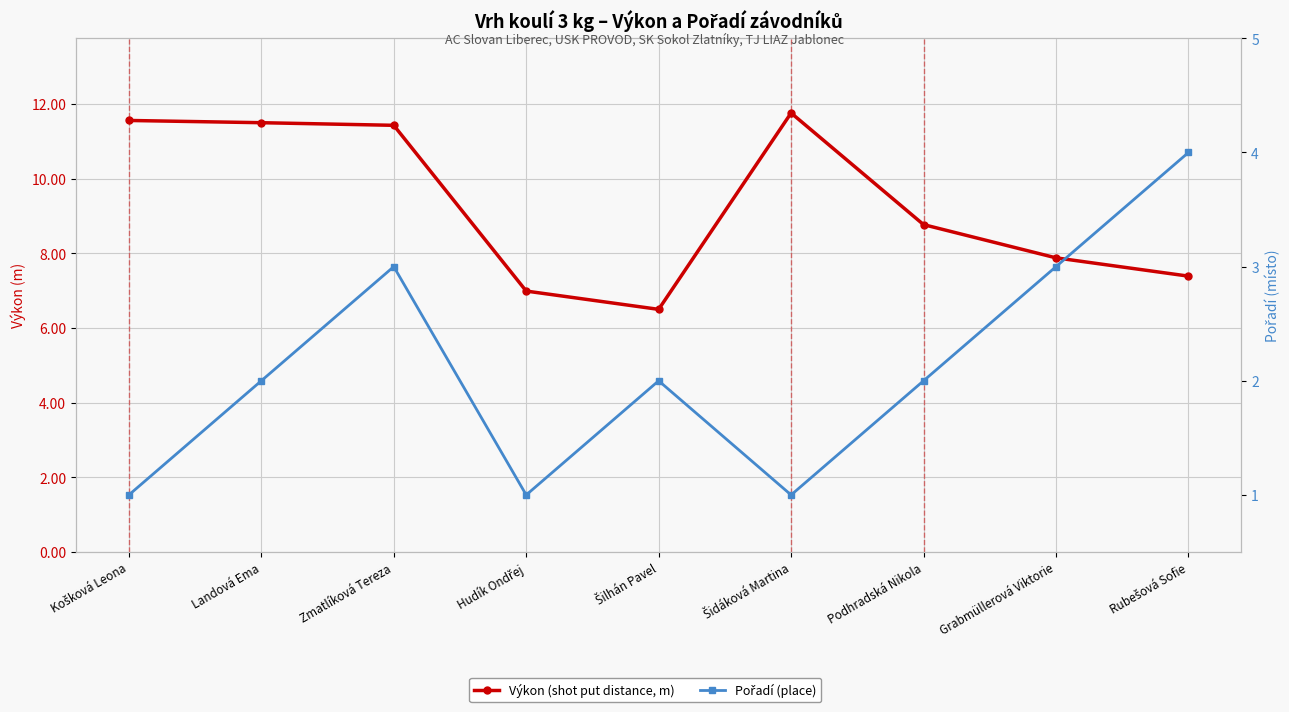

How many interior local peaks does the Výkon (shot put distance, m) series have?

1